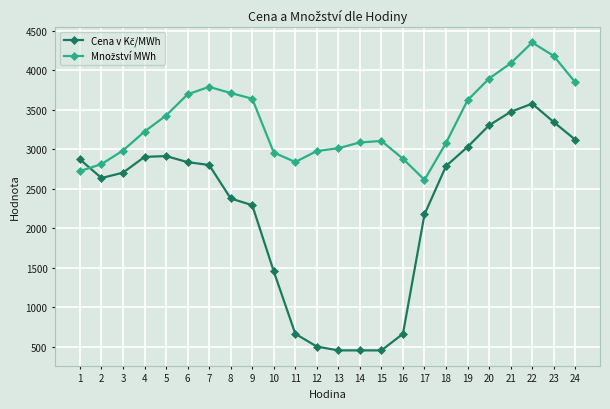

At which category is the sum across all series the highest?

22